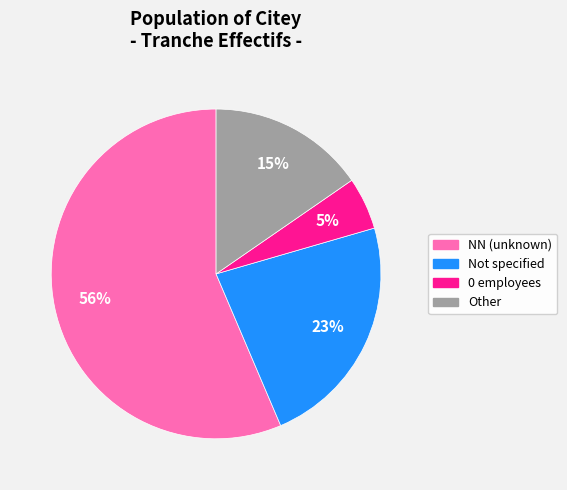

To the nearest percent, what is the average slice percentage?

25%